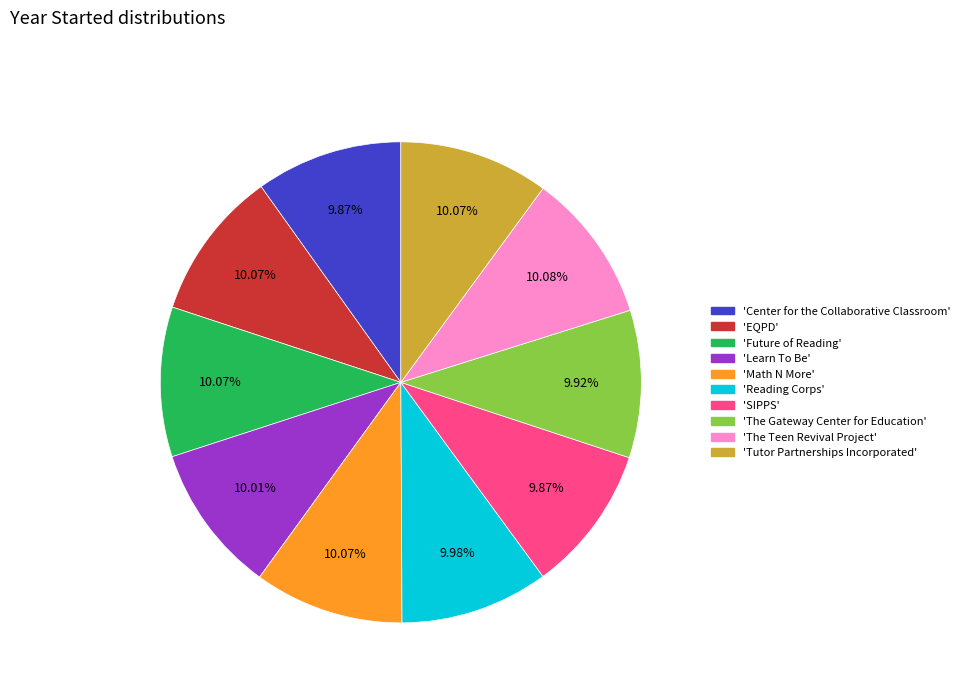

How many slices are in this pie chart?

10